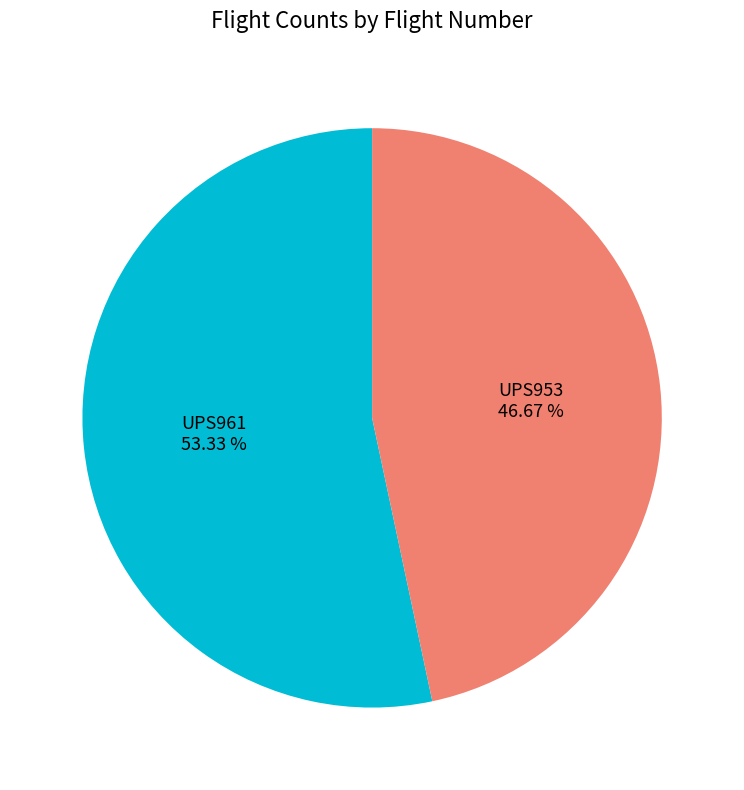

To the nearest percent, what is the difference between the UPS953 and UPS961 slice percentages?

7%